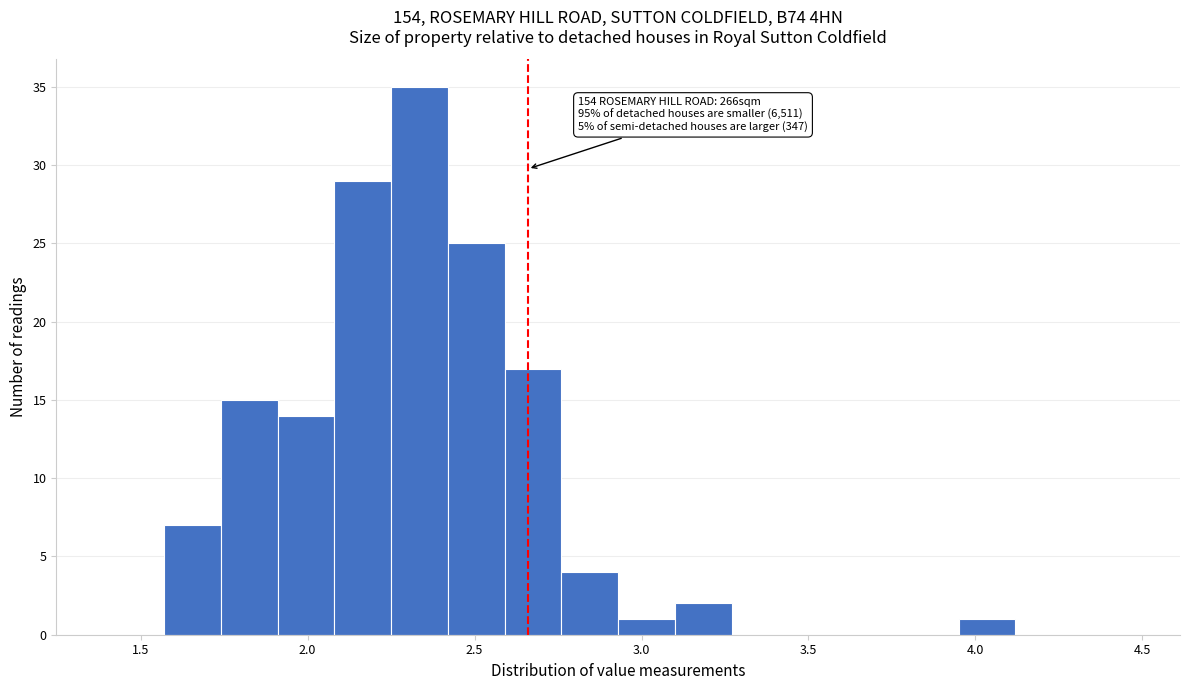

Read against the x-axis, roughly where is the centre of the tallest bar?

2.35